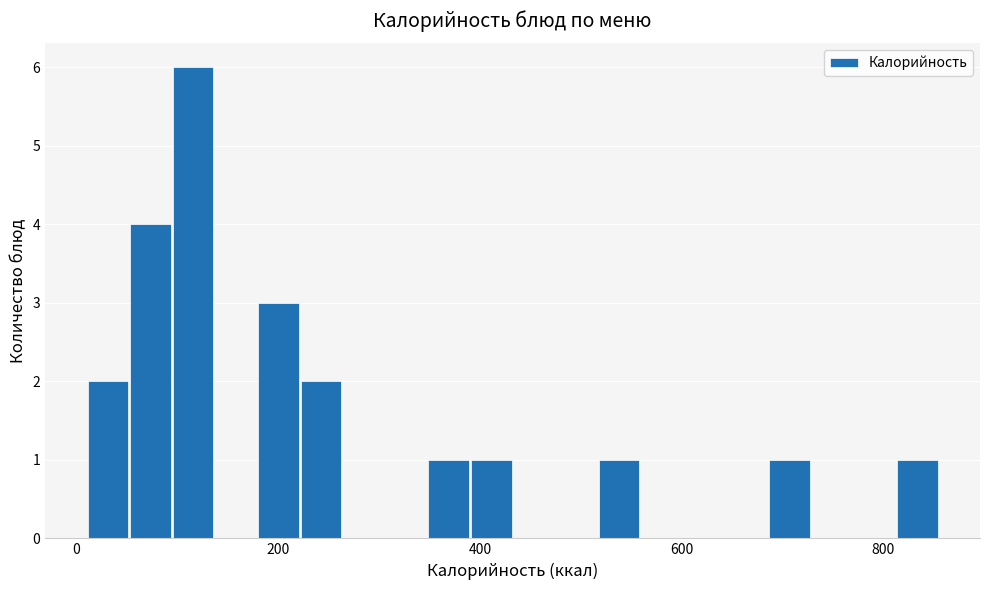

Read against the x-axis, roughly where is the centre of the tallest bar?

120